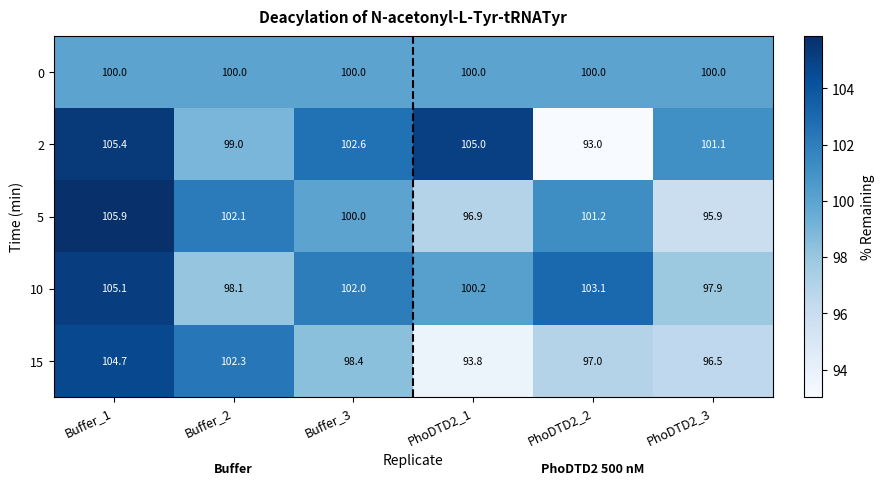

What is the average value of the 2 series?

101.0